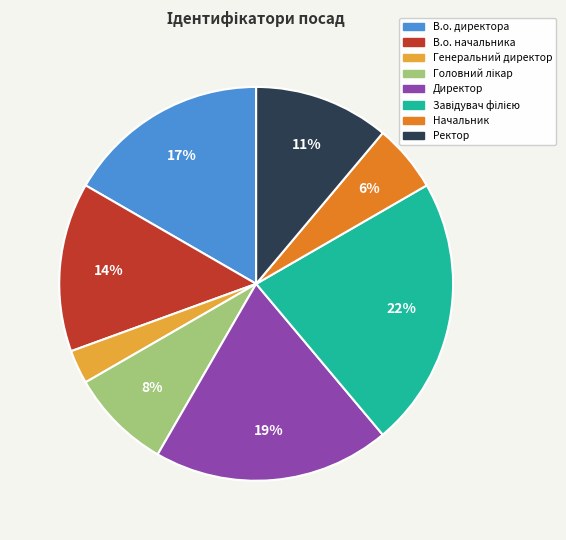

Count the number of slices in the pie.

8